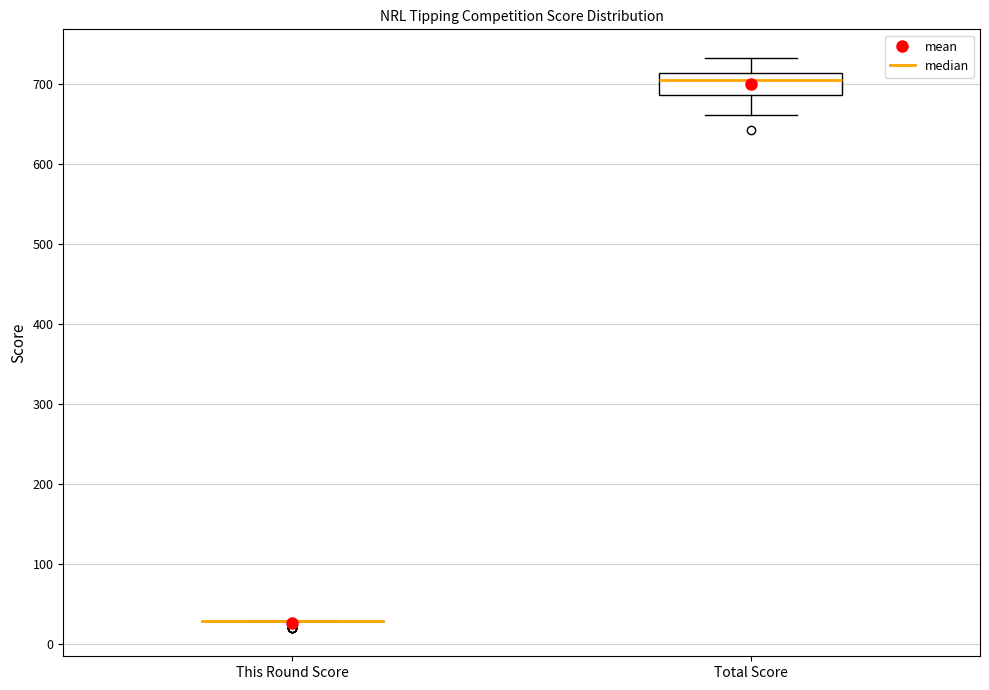

Which box is the tallest, from its lower edge to its upper edge?

Total Score